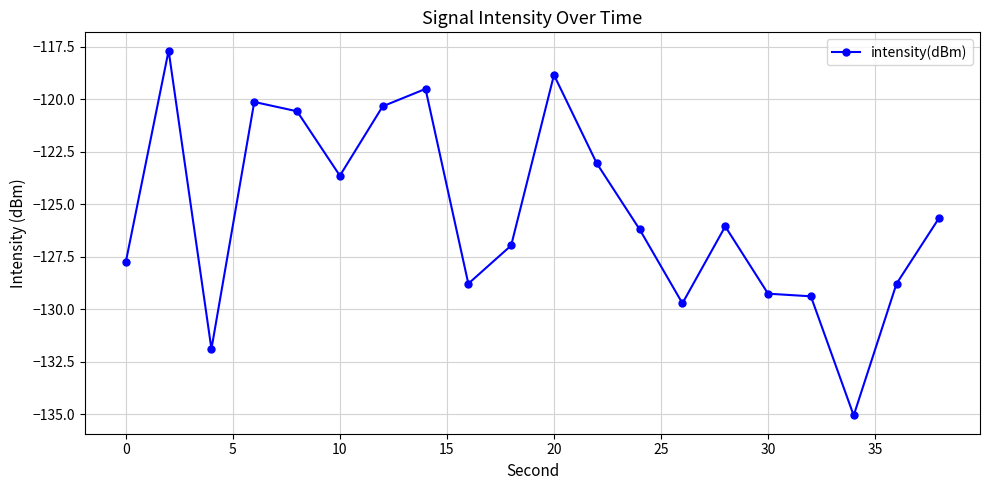

What is the value of the 11th point from the left?

-118.8